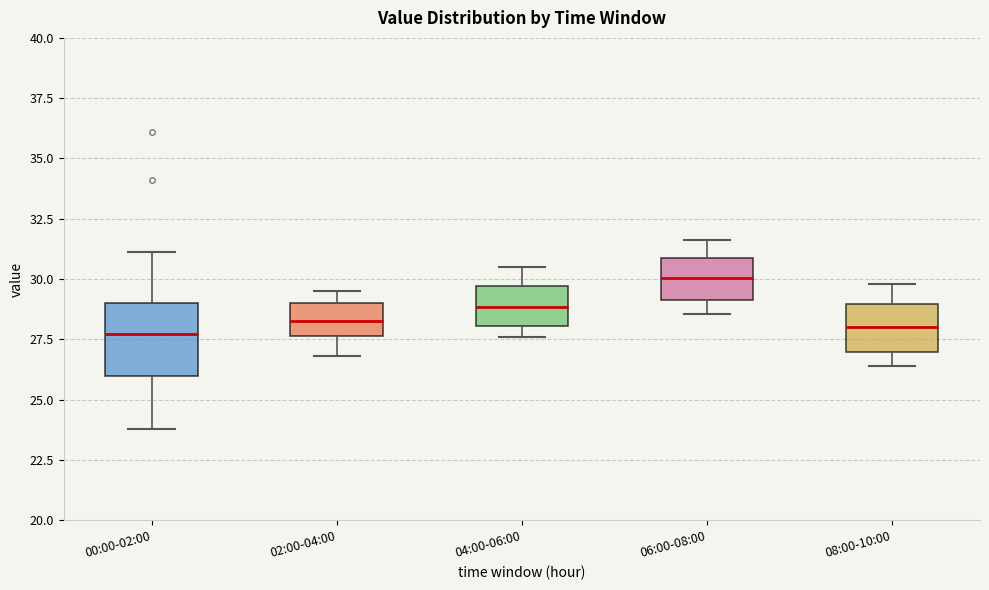

Which box is the tallest, from its lower edge to its upper edge?

00:00-02:00